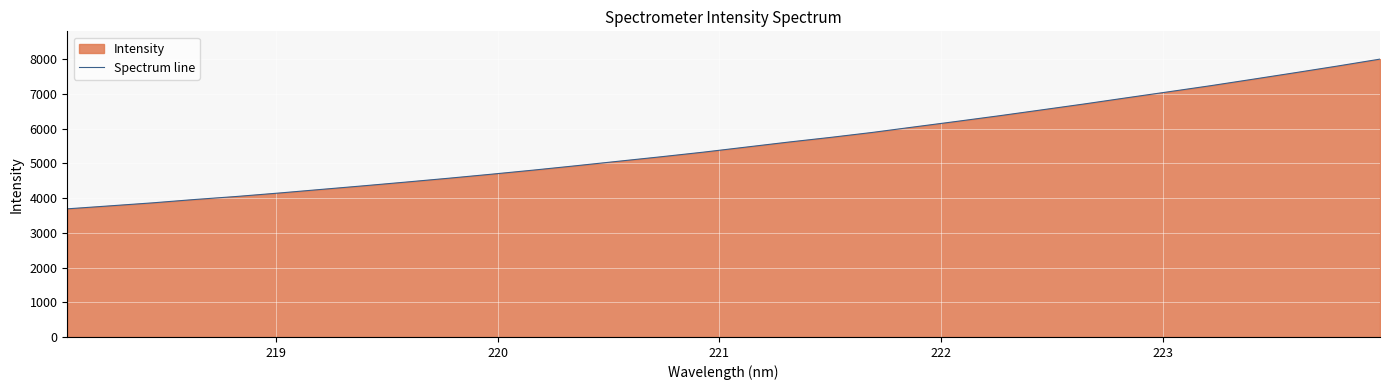

What is the difference between the maximum and minimum values?

4314.1